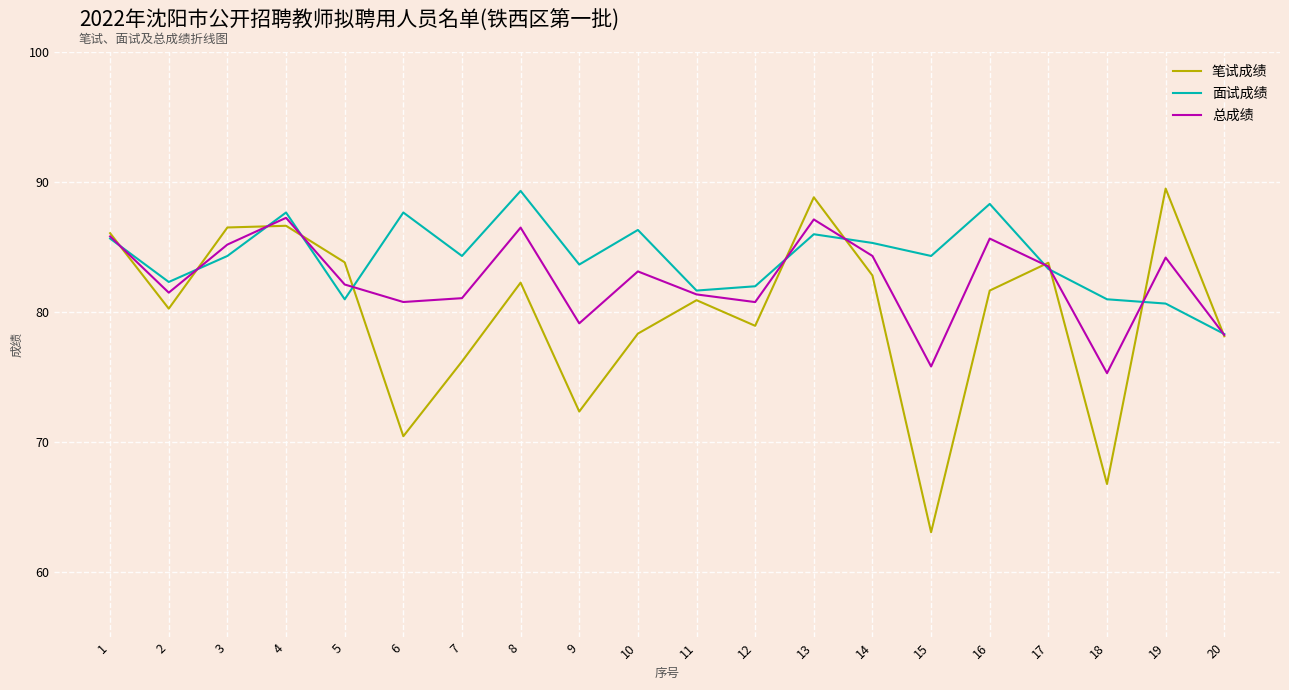

The value of 笔试成绩 at 6 is 70.5. True or false?

True